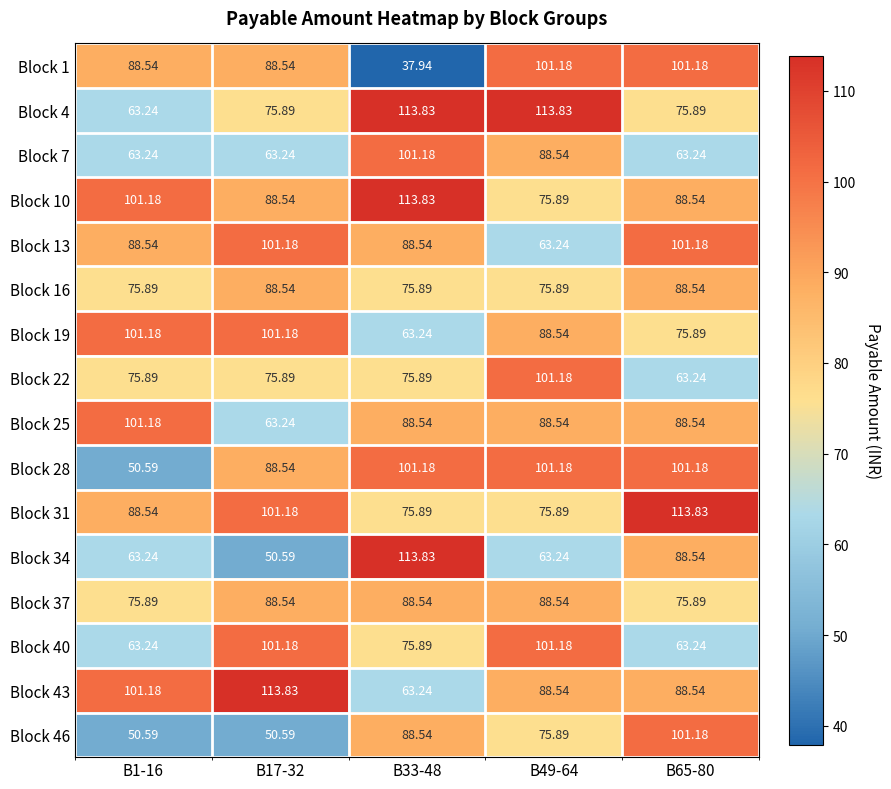

How many series are shown in this chart?

16